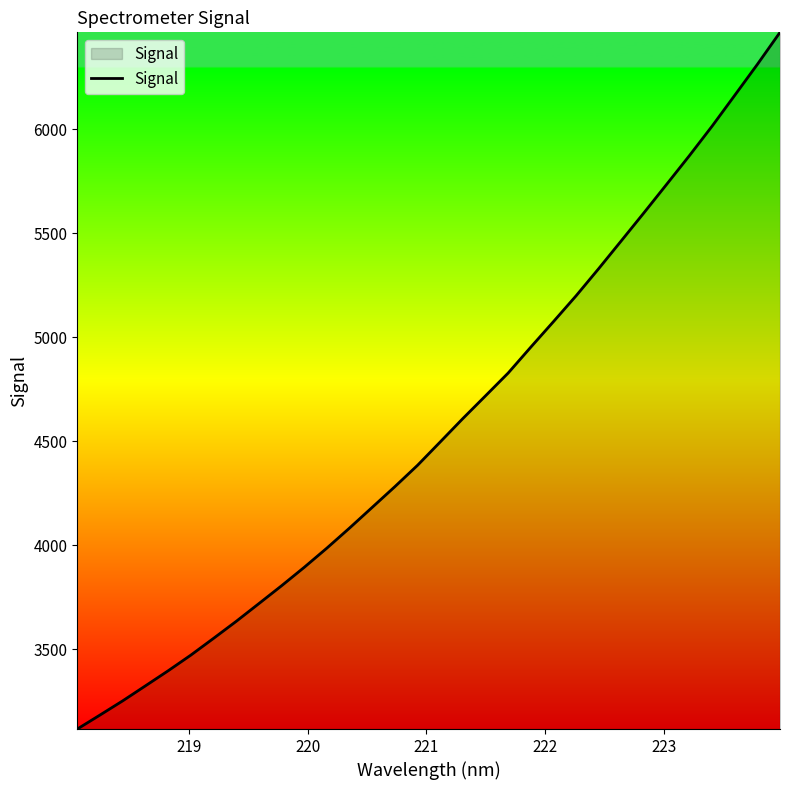

What is the minimum value shown in the chart?

3115.6